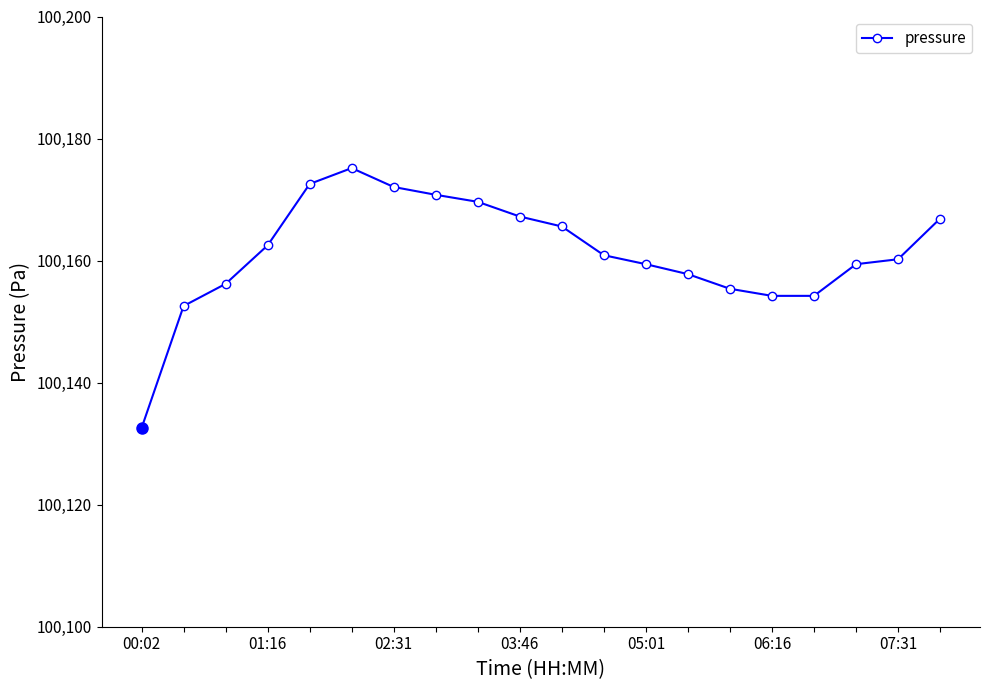

How many categories are shown in the chart?

20